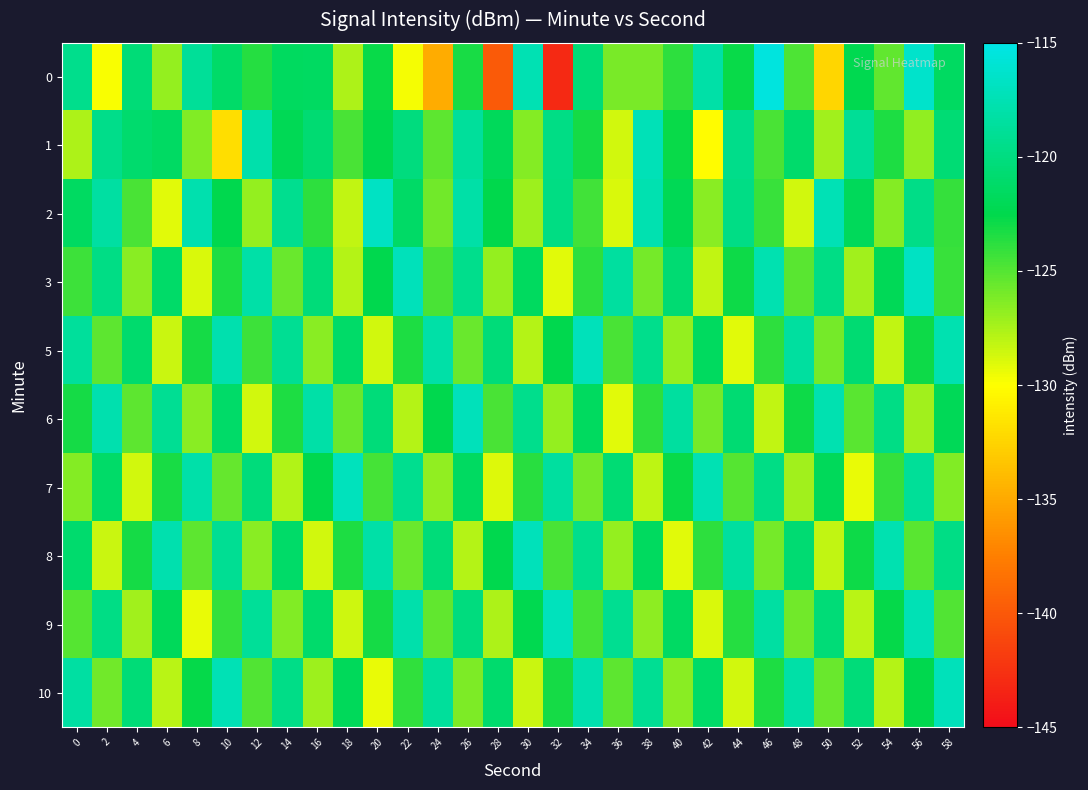

What is the total value across all series at 20?

-1228.7